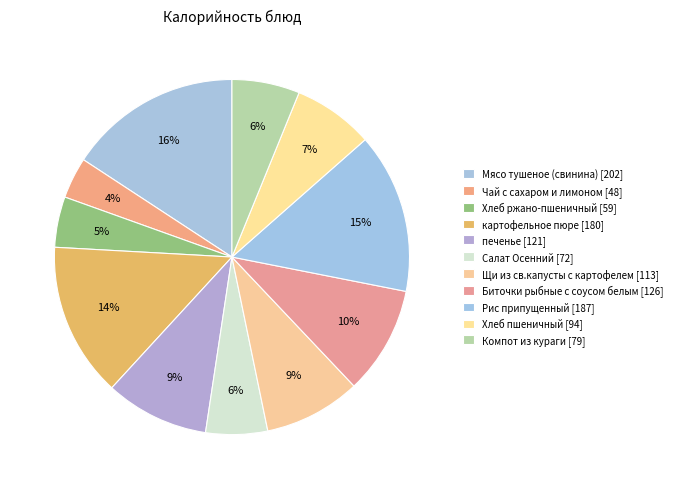

Approximately how many times larger is the value at Мясо тушеное (свинина) compared to печенье?

1.7